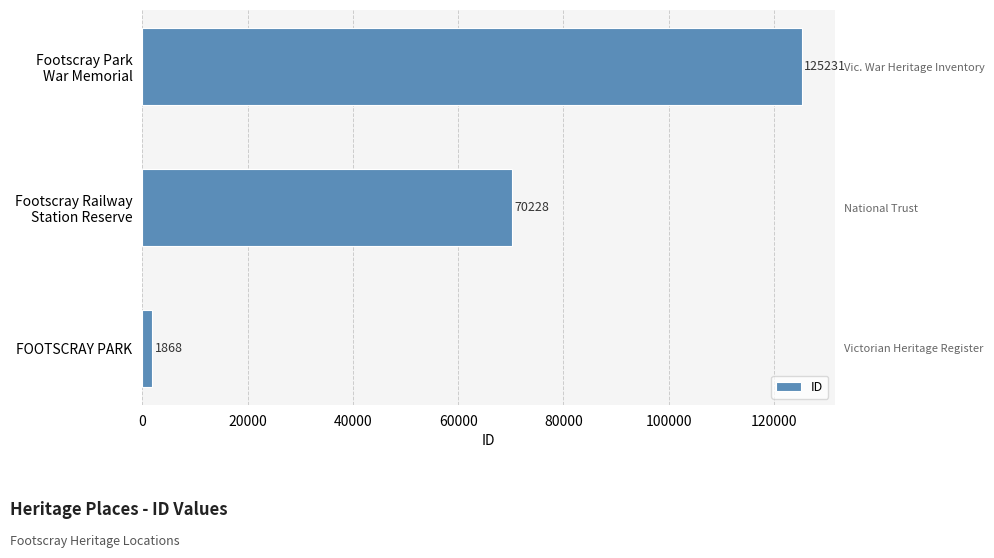

What is the value of the 2nd bar from the left?

70228